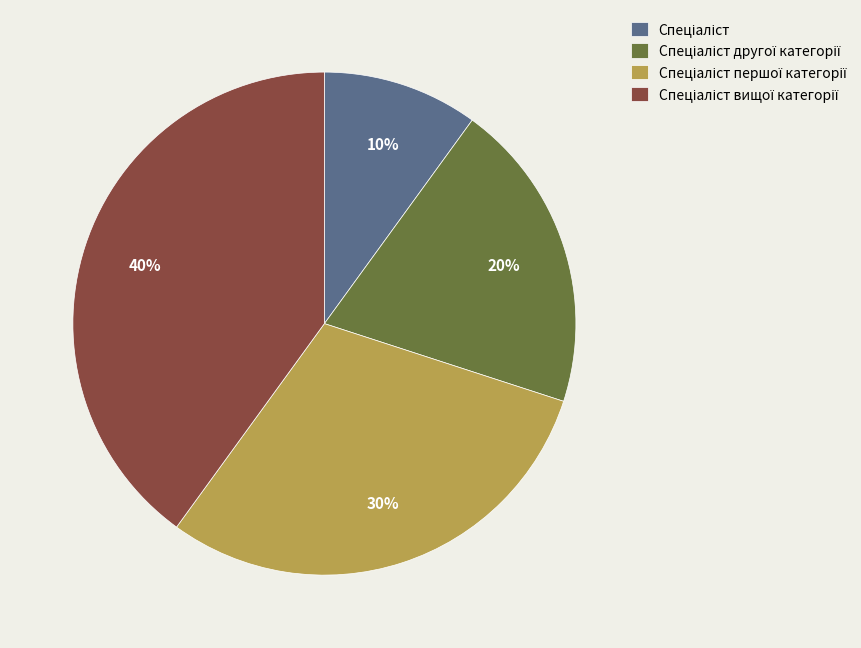

To the nearest percent, what is the difference between the largest and smallest slice percentages?

30%